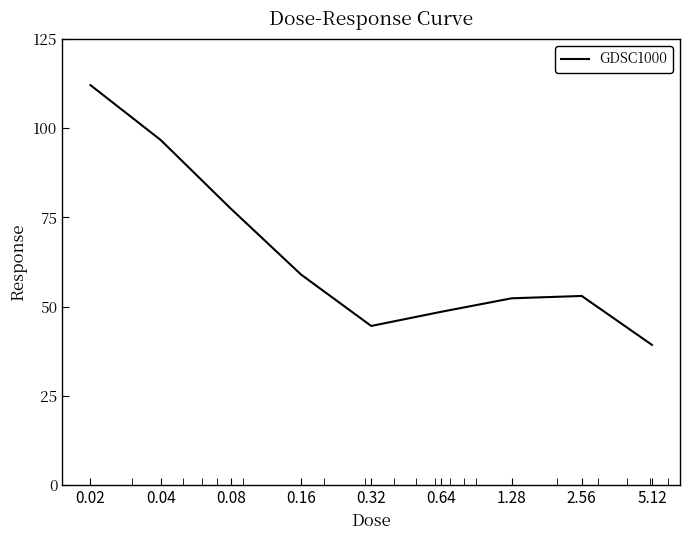

What is the difference between the maximum and minimum values?

72.8